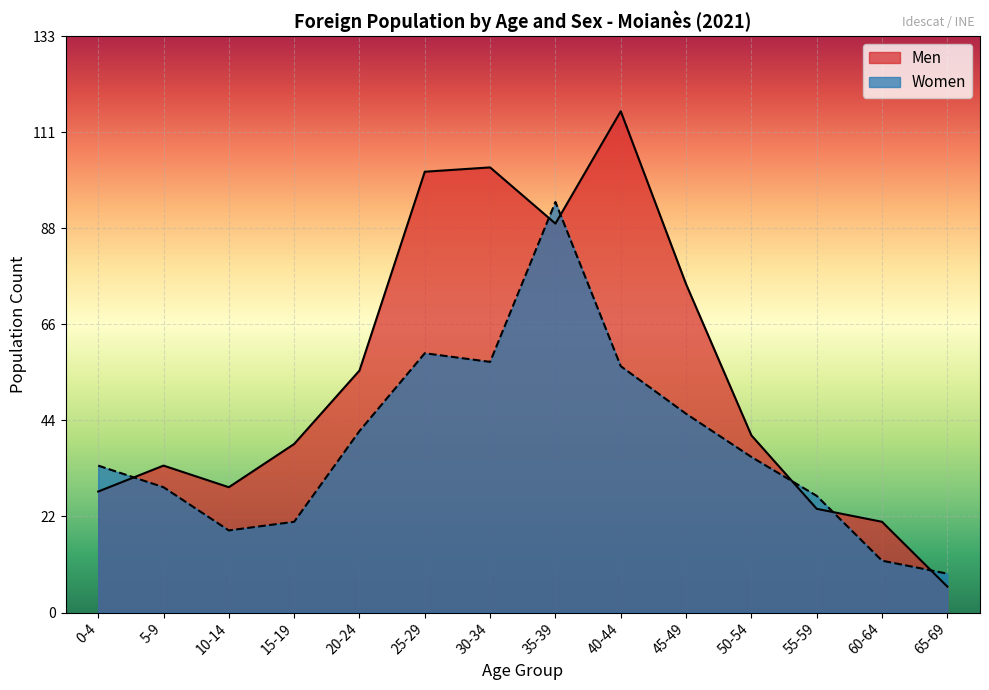

Where is the first local maximum for Women?

25-29